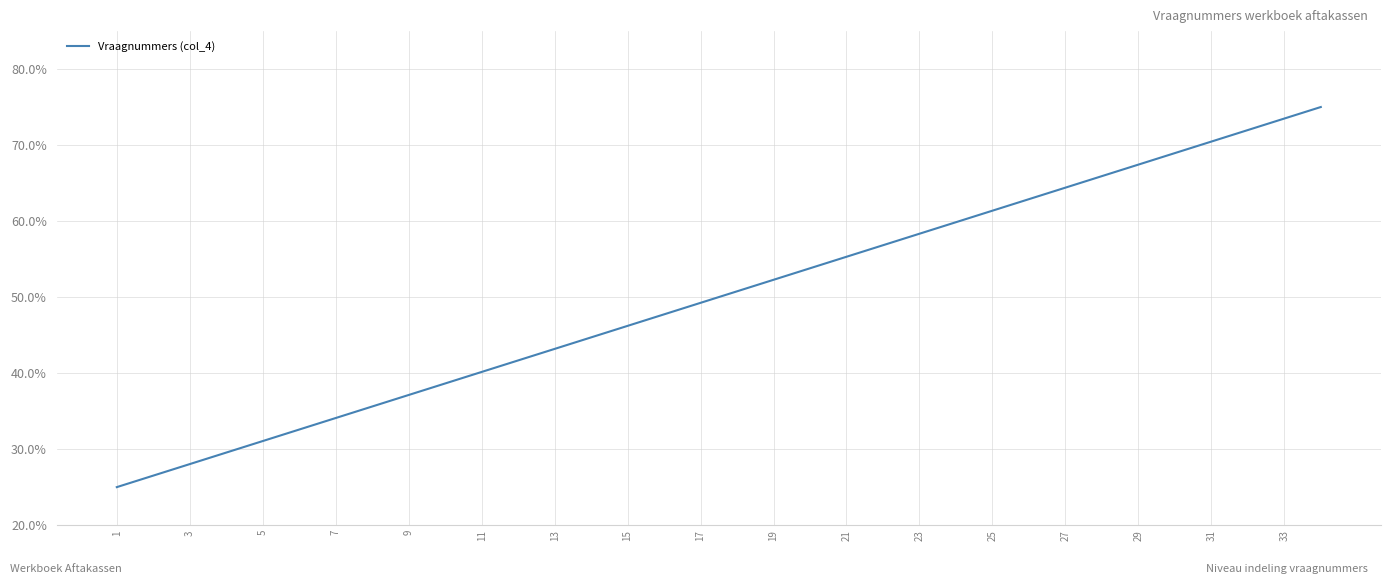

What is the smallest value displayed?

25.0